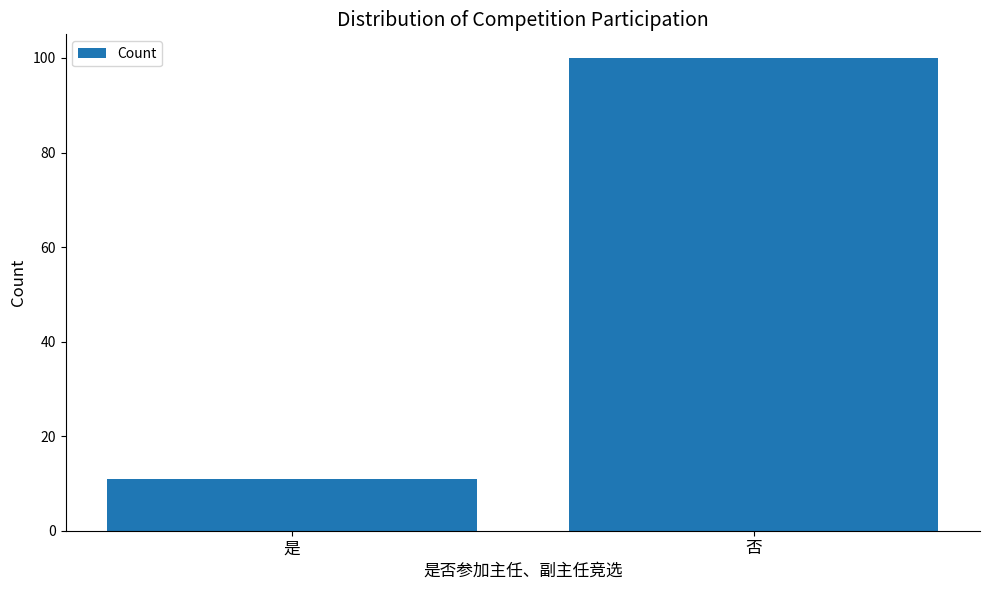

How many data points are less than 100?

1